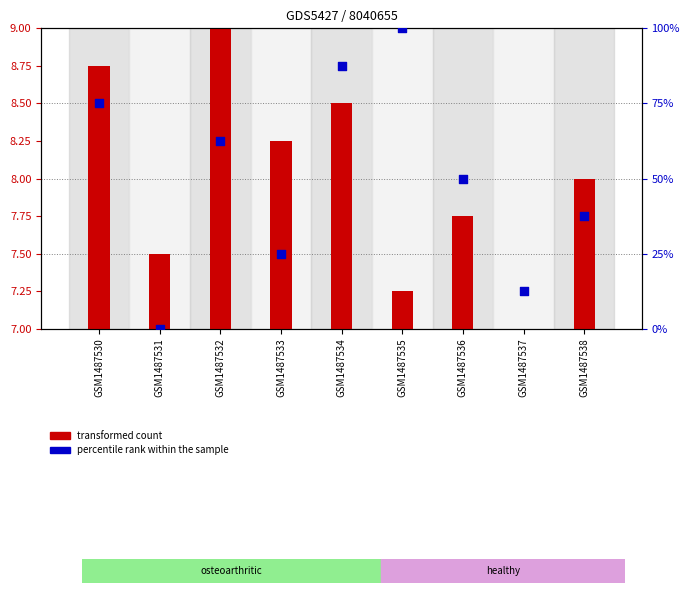

Which series has the largest total across all categories?

col_4 (percentile rank)